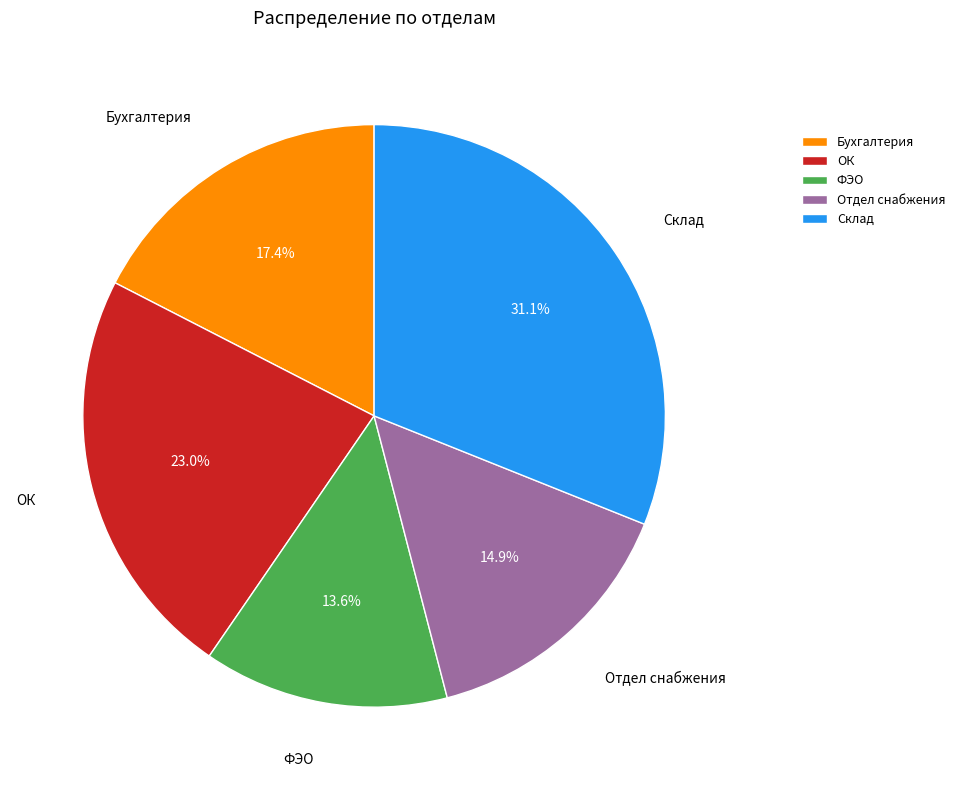

Is there a majority slice in this chart?

No